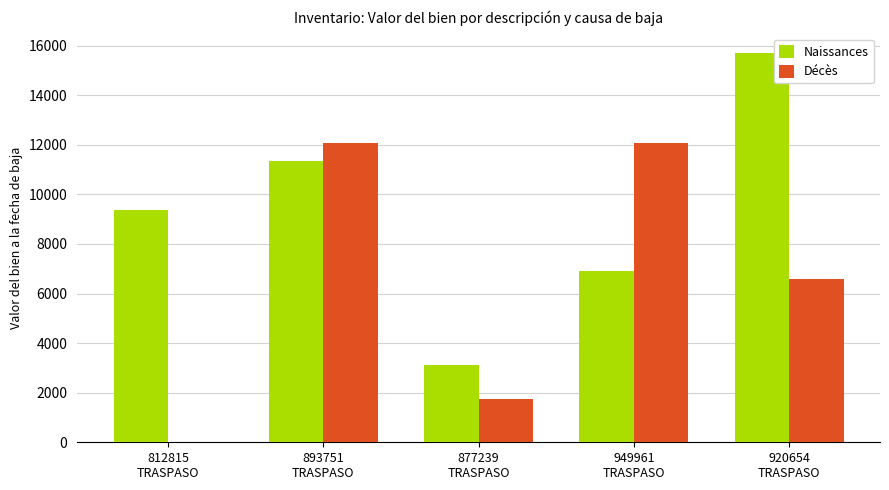

Where does the Décès series first go above 6594?

893751
TRASPASO